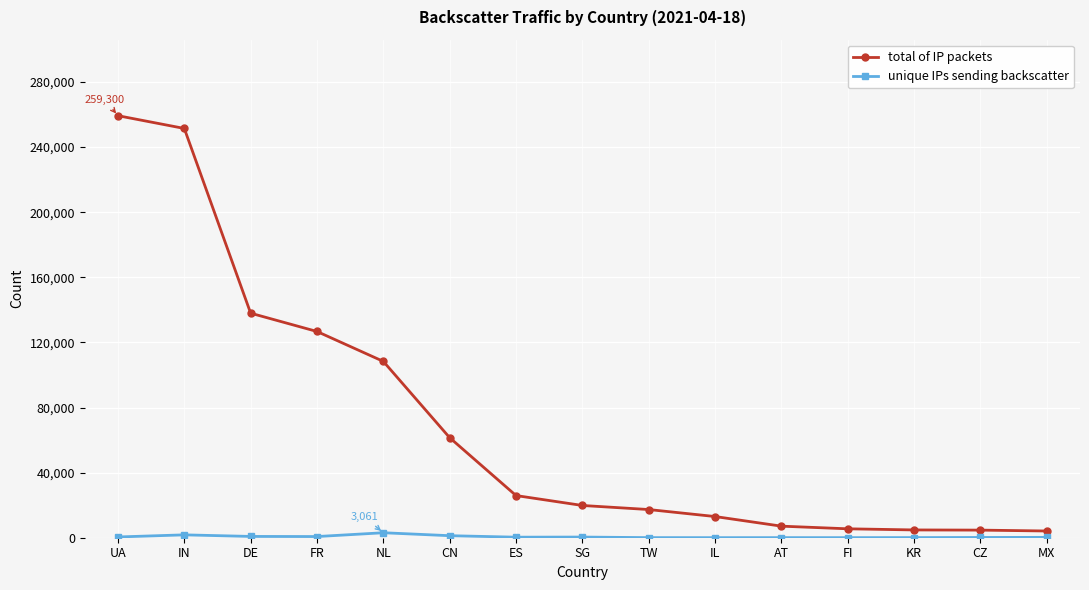

Does the chart display data point markers on the line(s)?

Yes